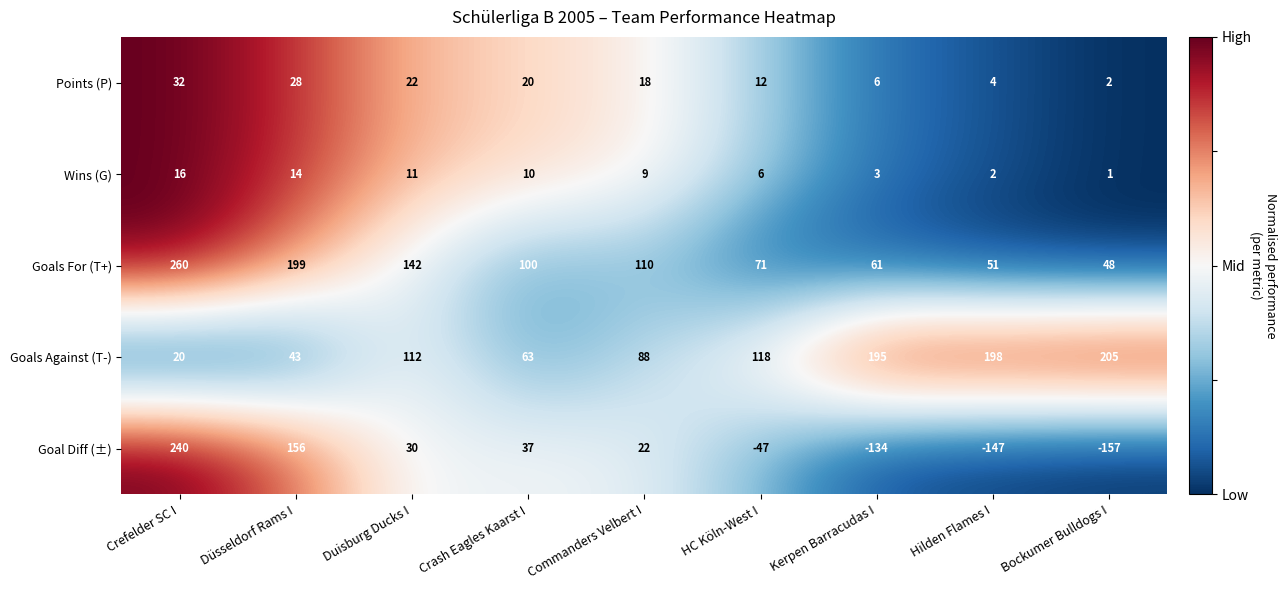

Is it true that Wins (G) equals 3 at Hilden Flames I?

False